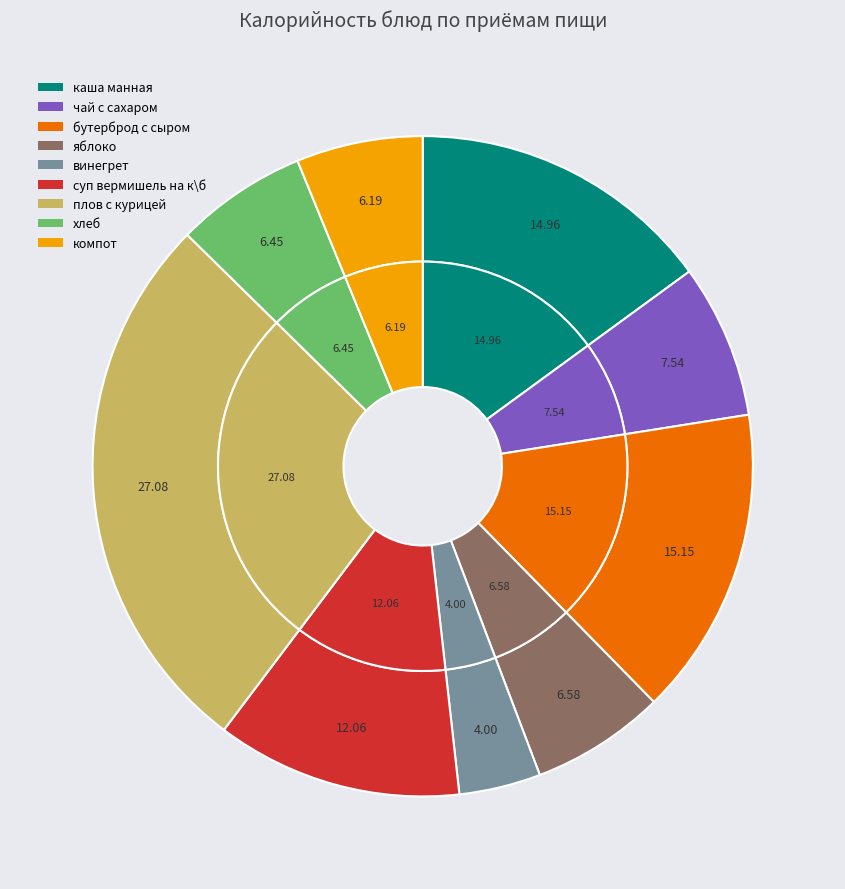

Approximately how many times larger is the value at яблоко compared to компот?

1.1